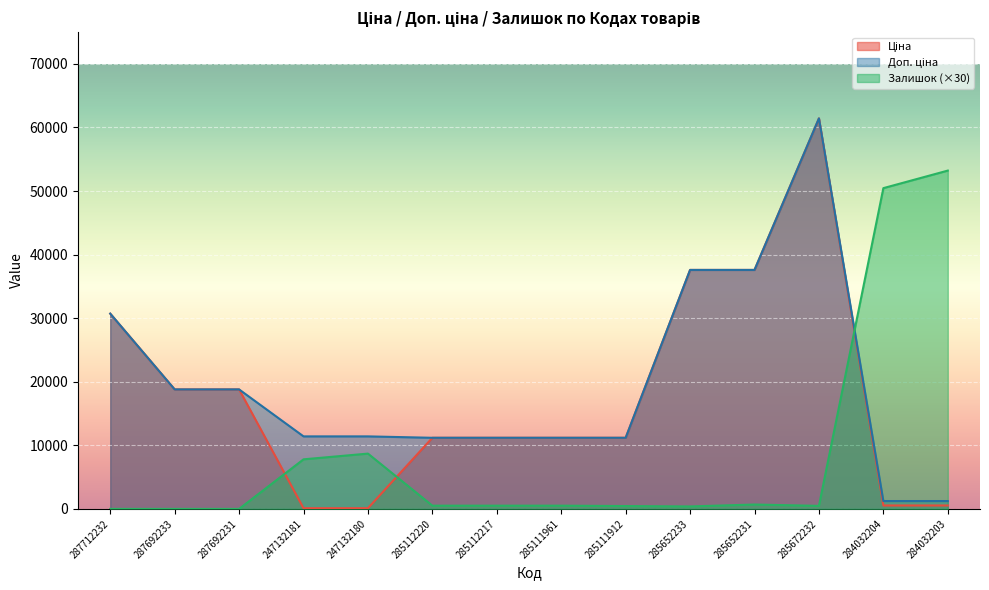

Which series has the largest range (max minus min)?

Ціна